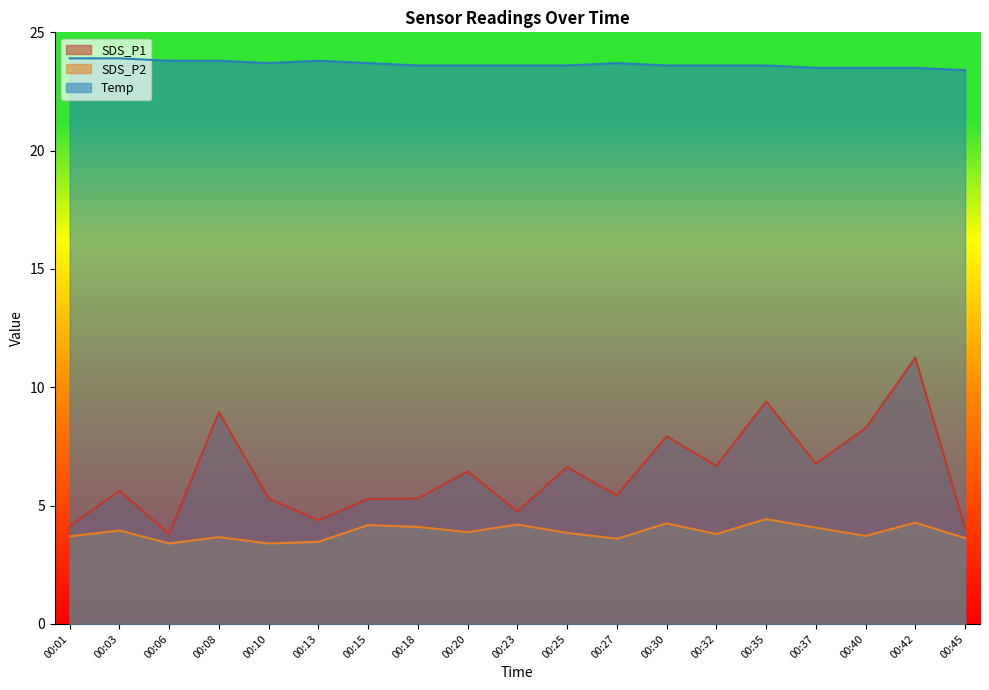

How many interior local peaks does the Temp series have?

2